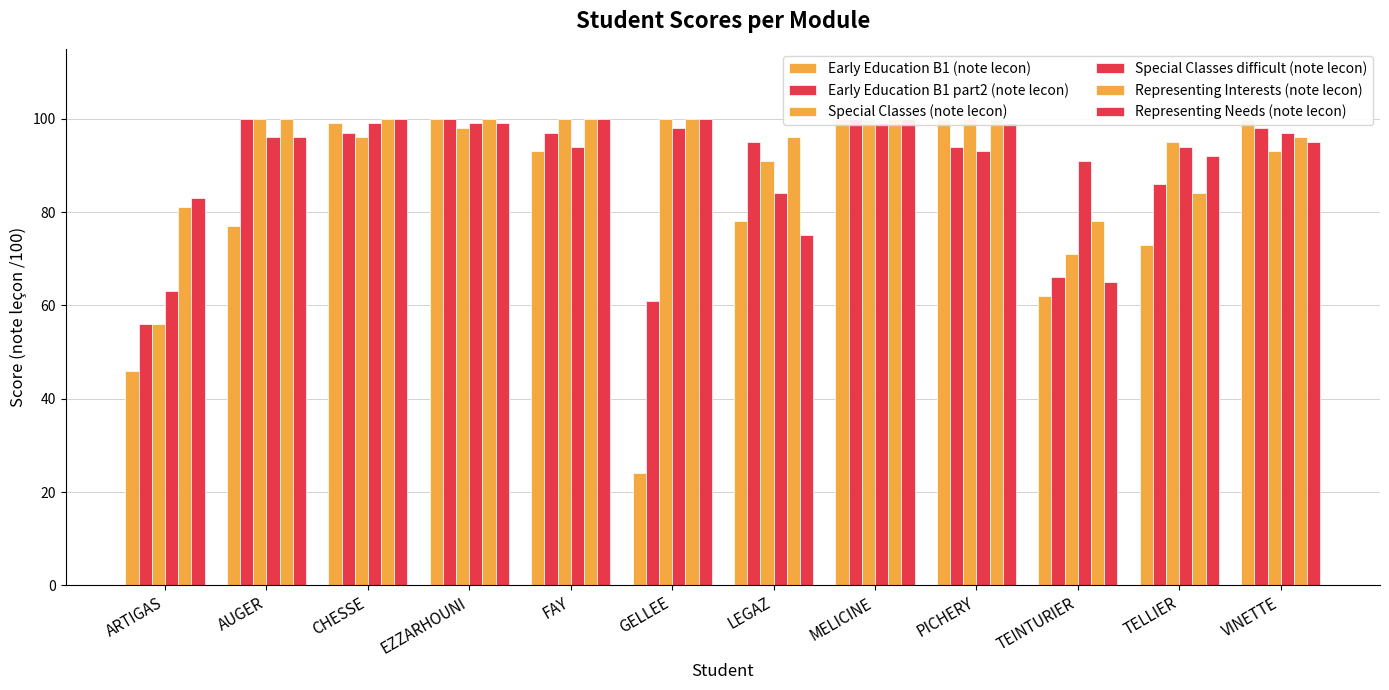

Which has a higher value, TELLIER or TEINTURIER?

TELLIER